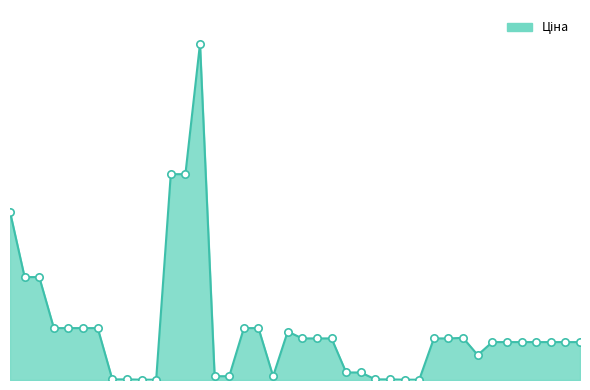

Is this an area chart (filled region under the line)?

Yes